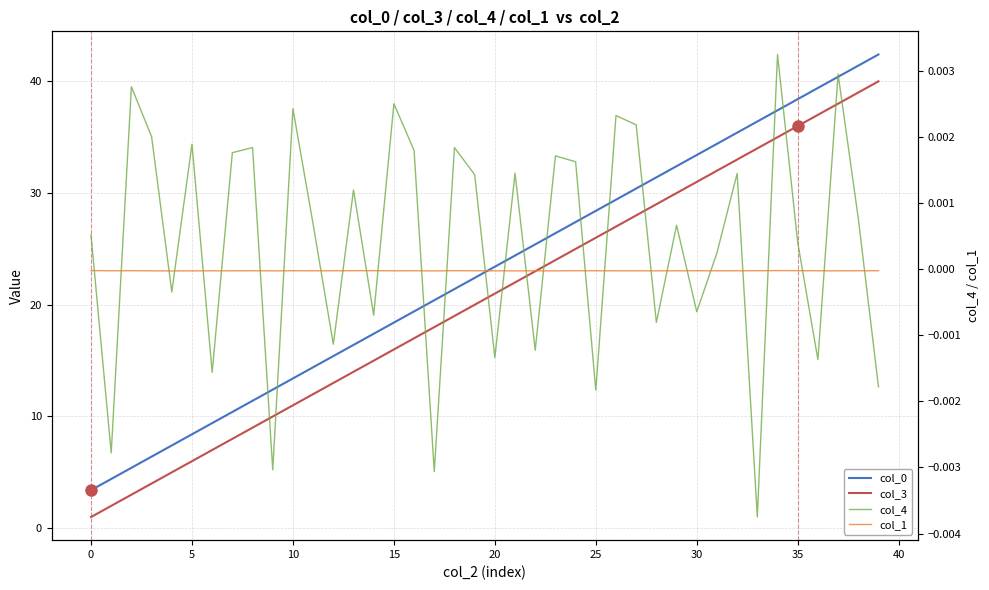

True or false: col_4 and col_3 intersect in this chart.

False